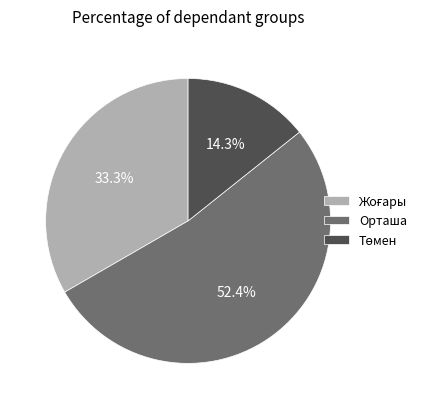

What percentage is the Орташа slice, to the nearest percent?

52%